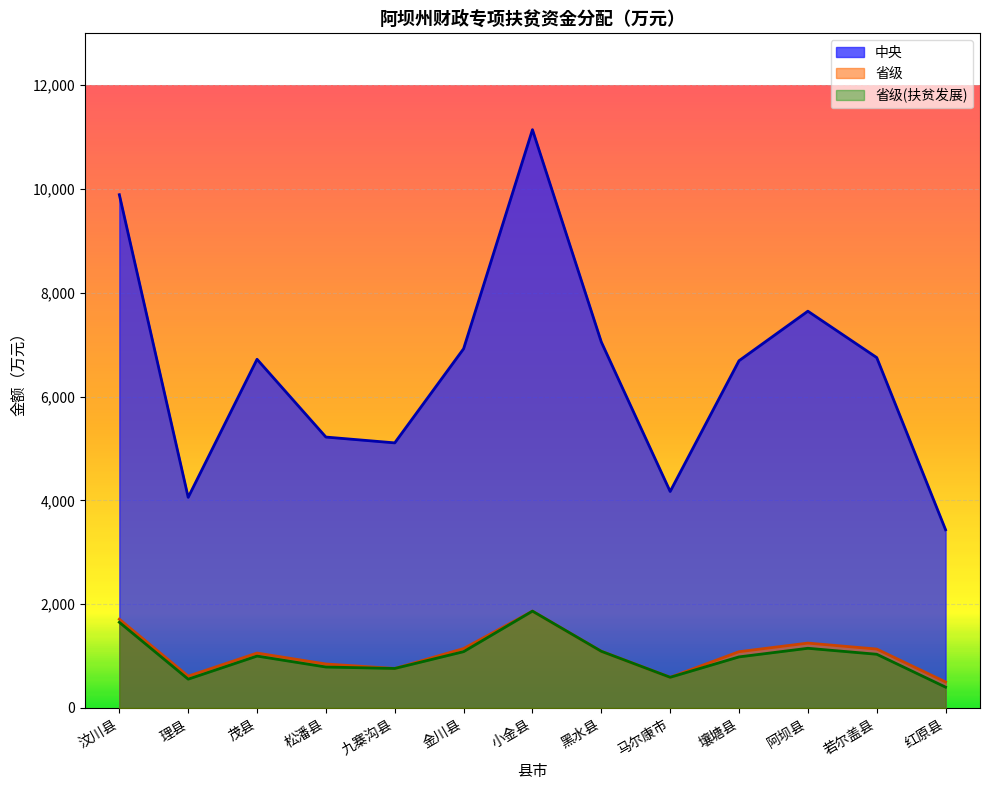

Reading left to right, extract all data points from this chart.

中央: 9890	4057	6718	5219	5107	6921	11143	7051	4170	6690	7645	6751	3432
省级: 1709	611	1056	845	759	1143	1864	1090	589	1082	1248	1133	499
省级(扶贫发展): 1649	553	998	787	759	1083	1864	1090	589	982	1148	1033	399